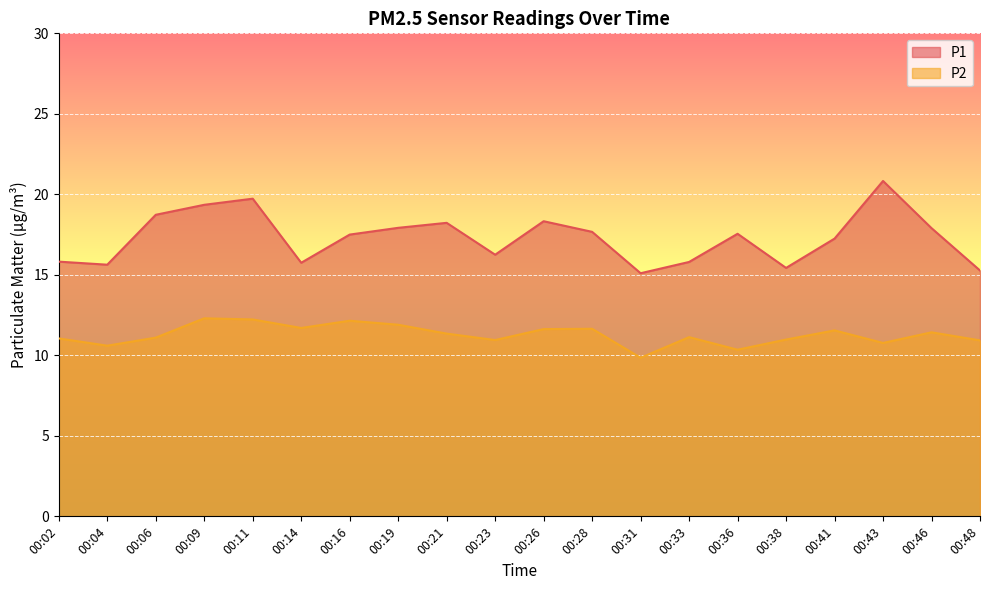

List the series in order of their overall mean, highest first.

P1, P2